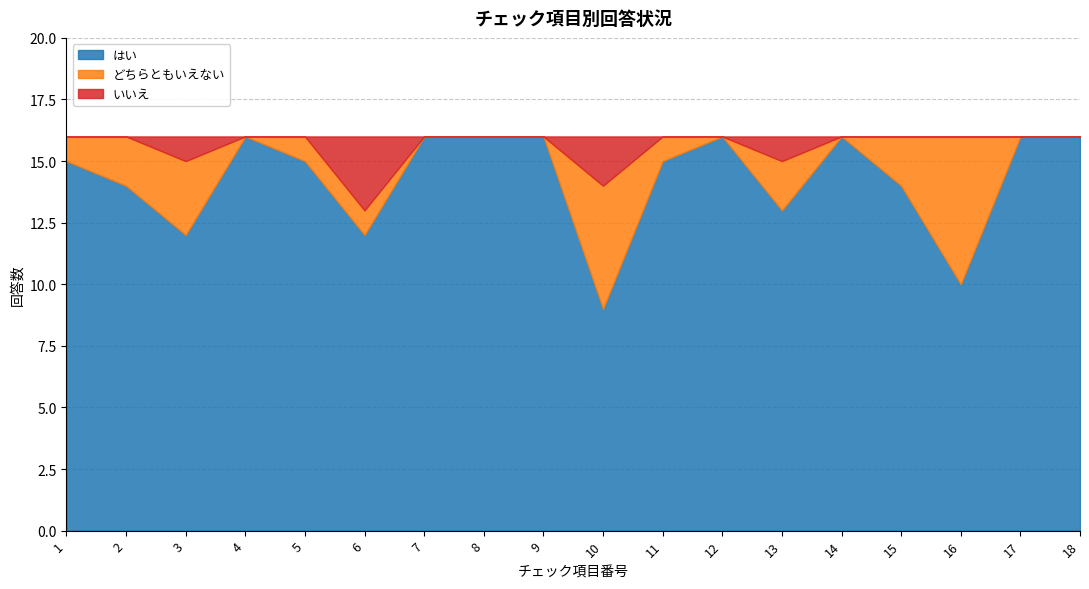

How many distinct data groups are displayed?

3